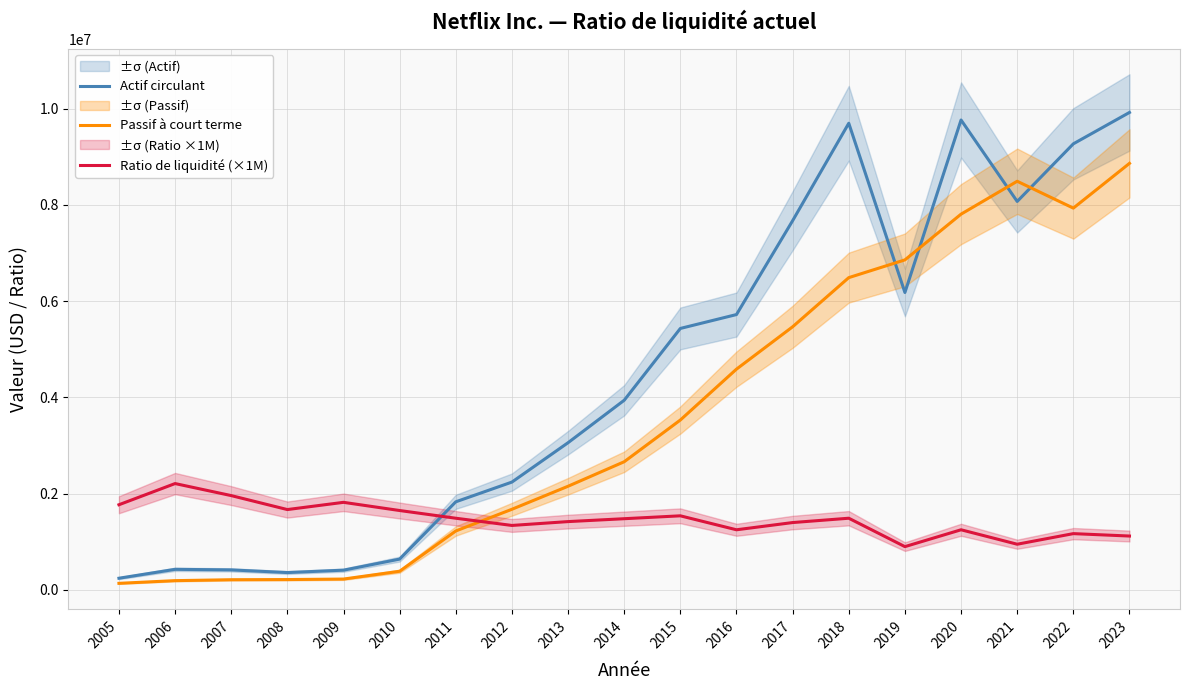

Reading left to right, transcribe all the data shown in this chart.

Actif circulant: 243691	428418	416532	361447	411013	640967	1830857	2240791	3058763	3940469	5431840	5720291	7669974	9694135	6178504	9761580	8069825	9266473	9918133
Passif à court terme: 137587	193447	212576	216017	226369	388579	1225055	1675926	2154203	2663154	3529624	4586657	5466312	6487320	6855696	7805785	8488966	7930974	8860655
Ratio de liquidité (×1M): 1770000	2210000	1960000	1670000	1820000	1650000	1490000	1340000	1420000	1480000	1540000	1250000	1400000	1490000	900000	1250000	950000	1170000	1120000